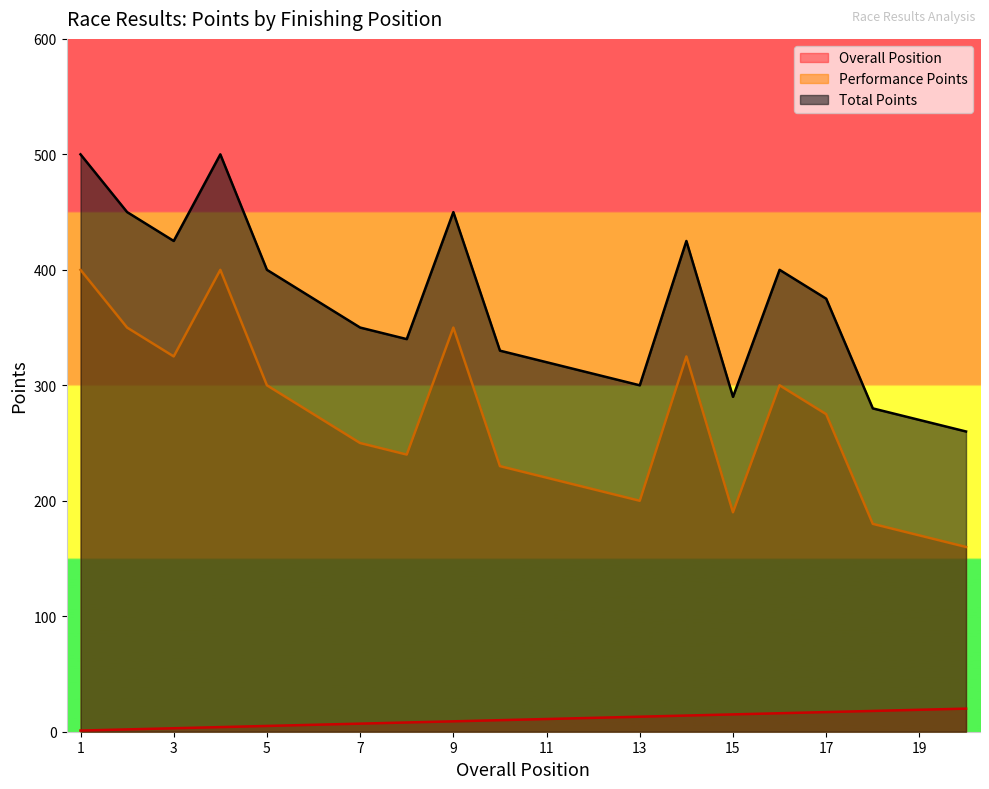

How many data points does each series have?

20